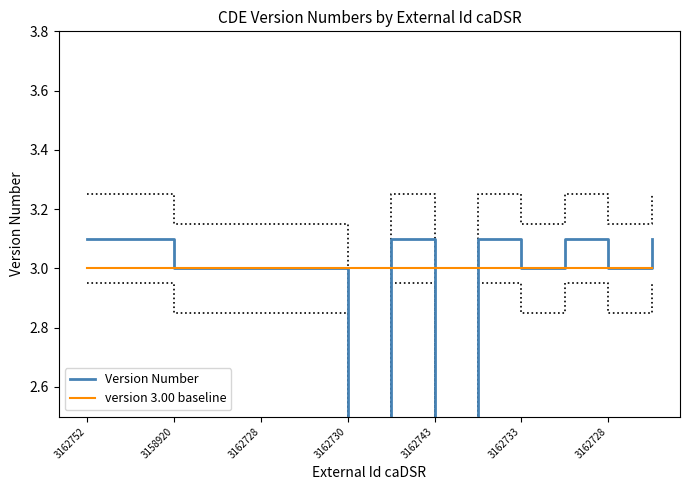

What value does the Version Number series have at 7?

3.1